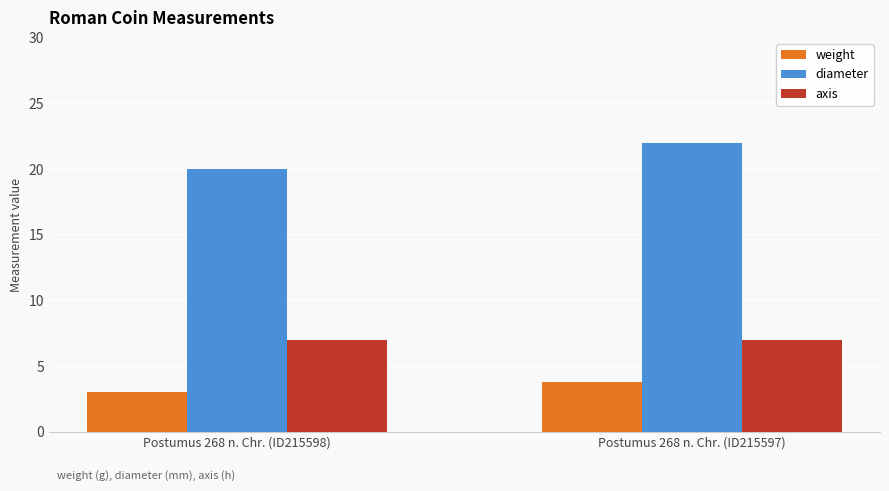

List the series in order of their peak value, lowest first.

weight, axis, diameter